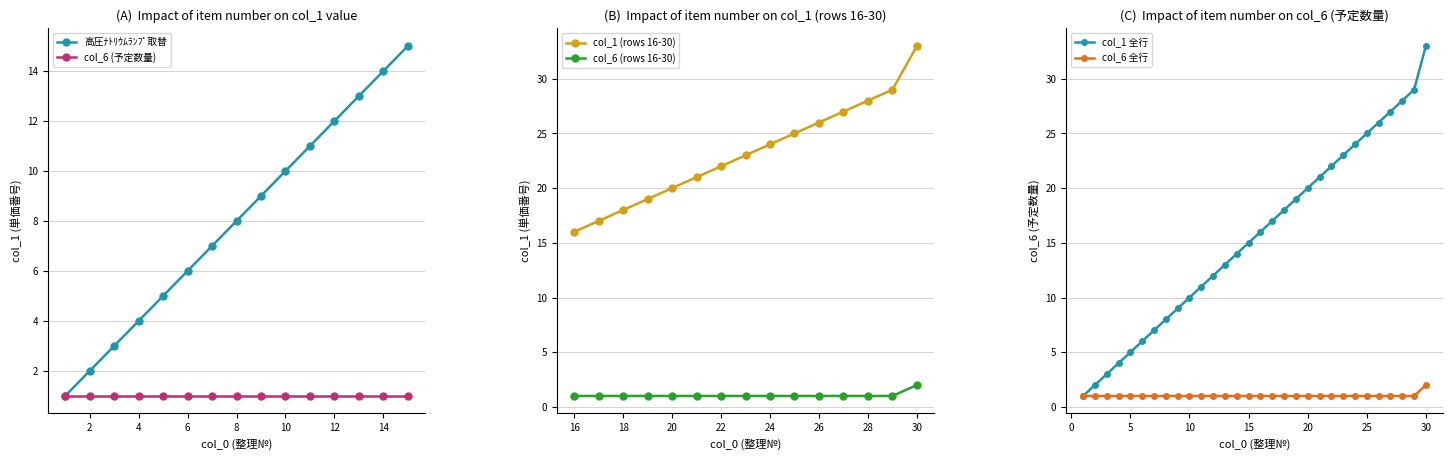

The value of 高圧ﾅﾄﾘｳﾑﾗﾝﾌﾟ取替 at 10 is 17. True or false?

False